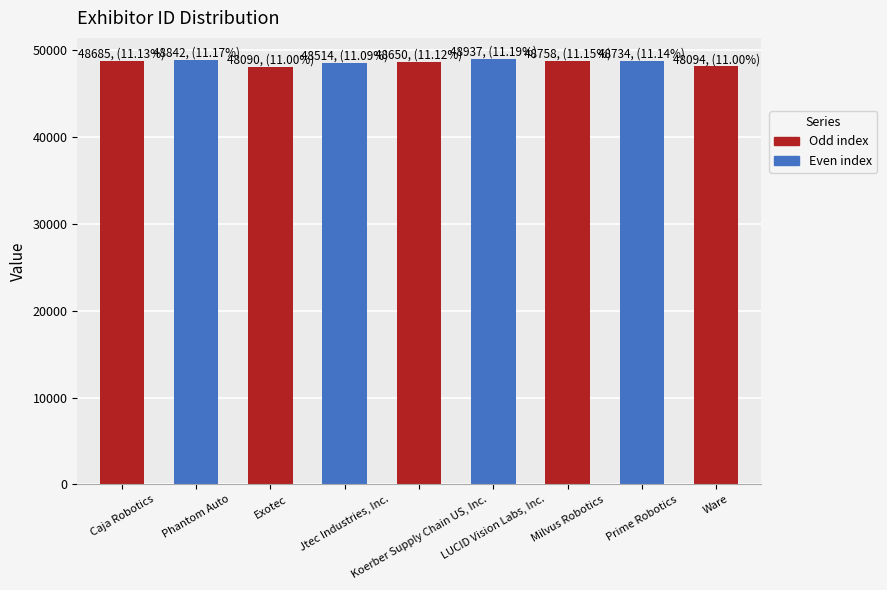

The chart shows a value of 73208 at Koerber Supply Chain US, Inc.. True or false?

False